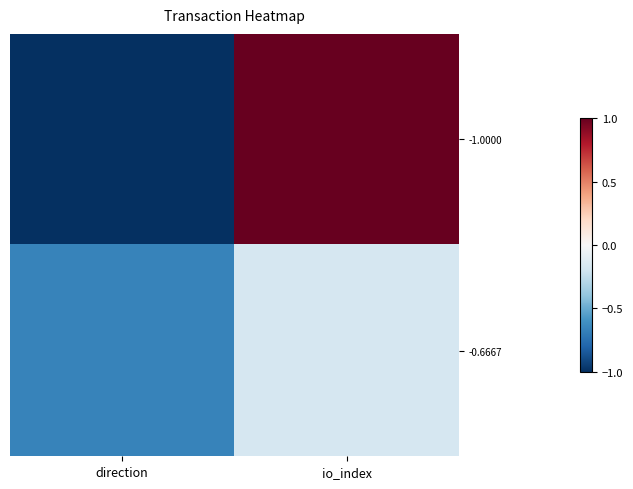

What is the difference between the highest and lowest values at direction?

0.3